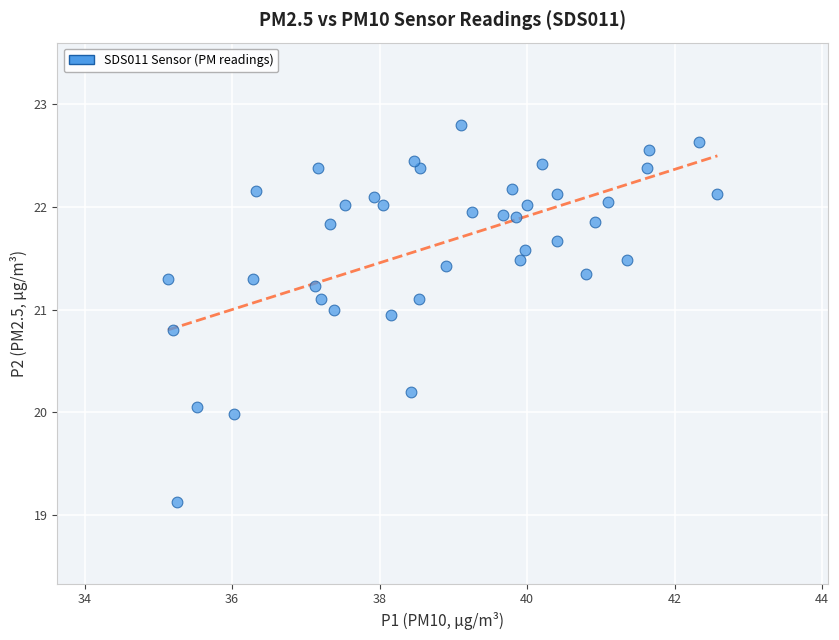

What is the range of Y values (max minus min)?

3.7